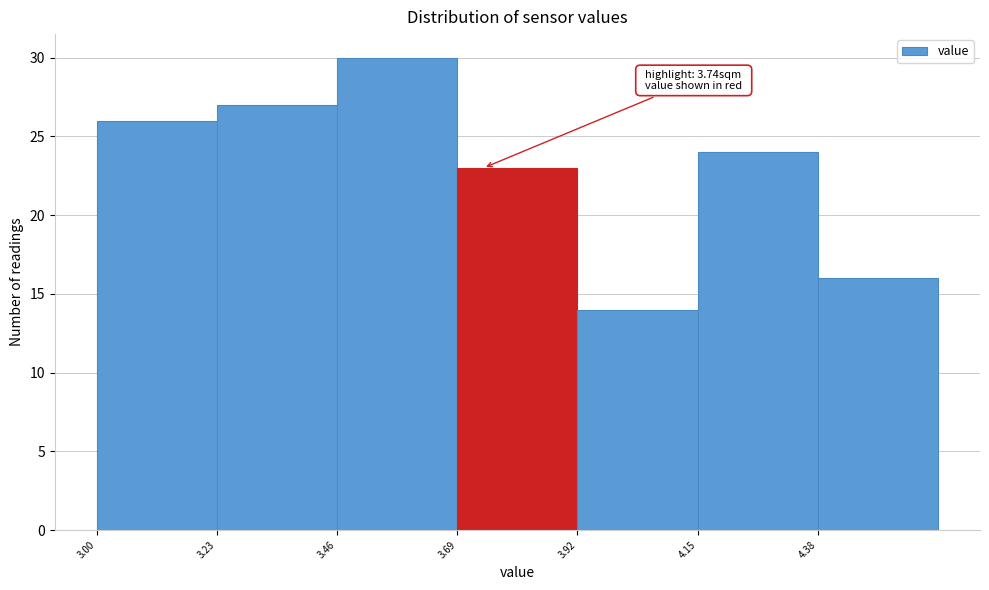

Over which range of the x-axis is the bar tallest?

3.46 to 3.69